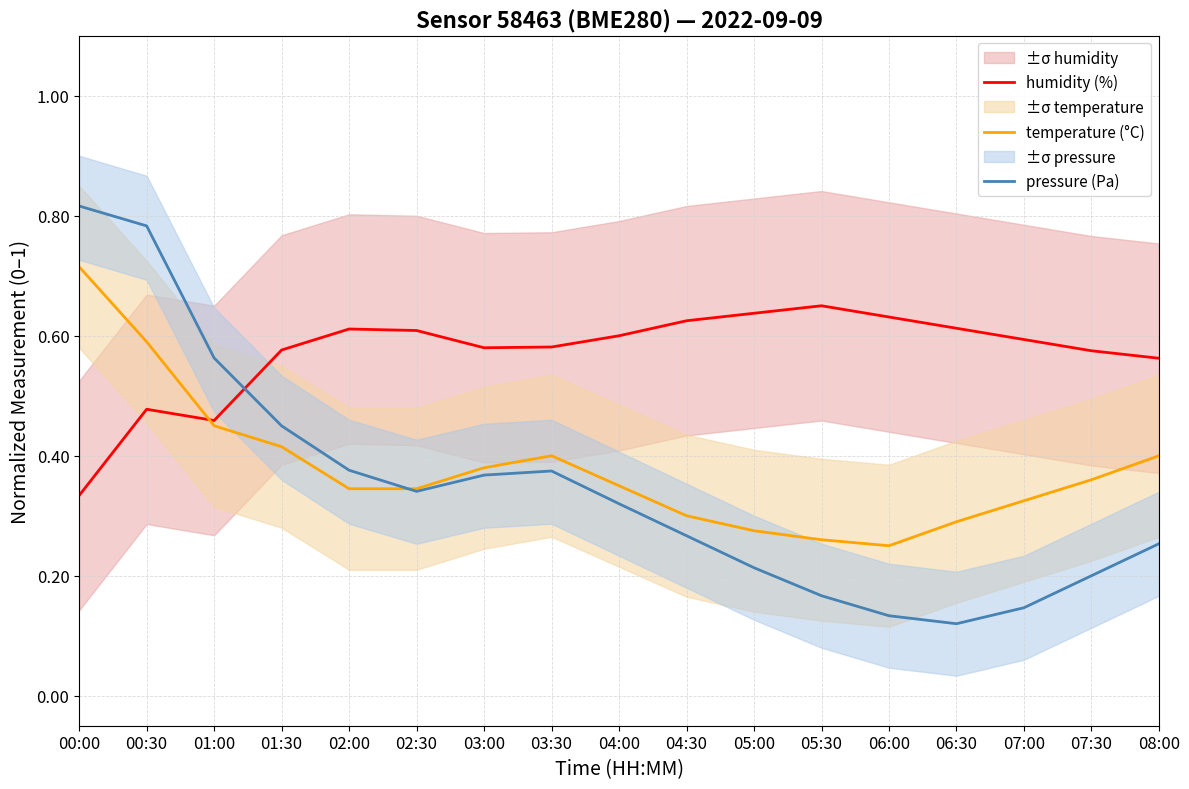

What is the spread (max minus min) of values at 02:00?

0.3